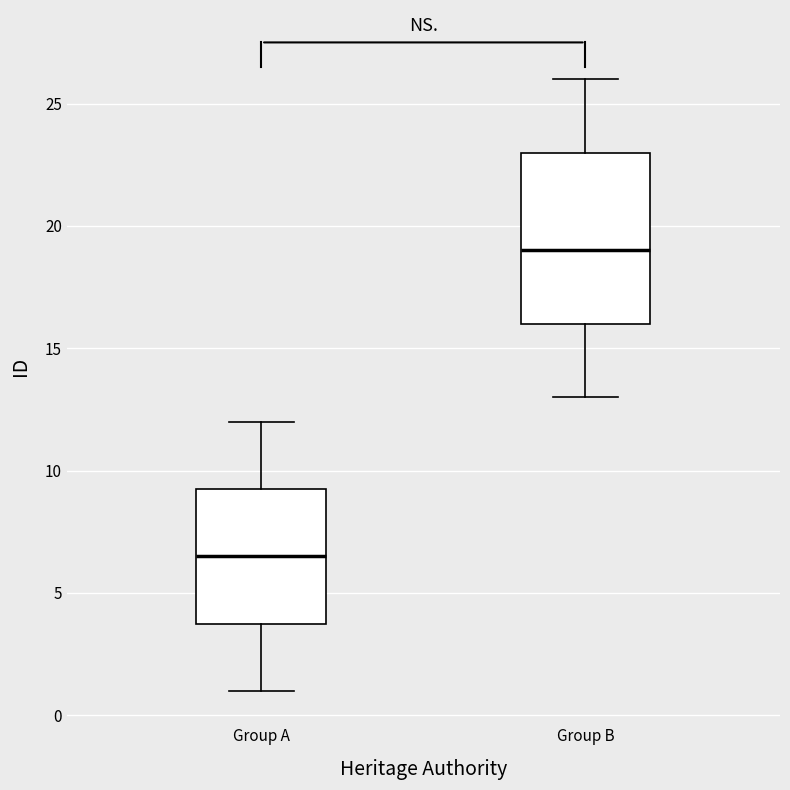

Which box is the tallest, from its lower edge to its upper edge?

Group B